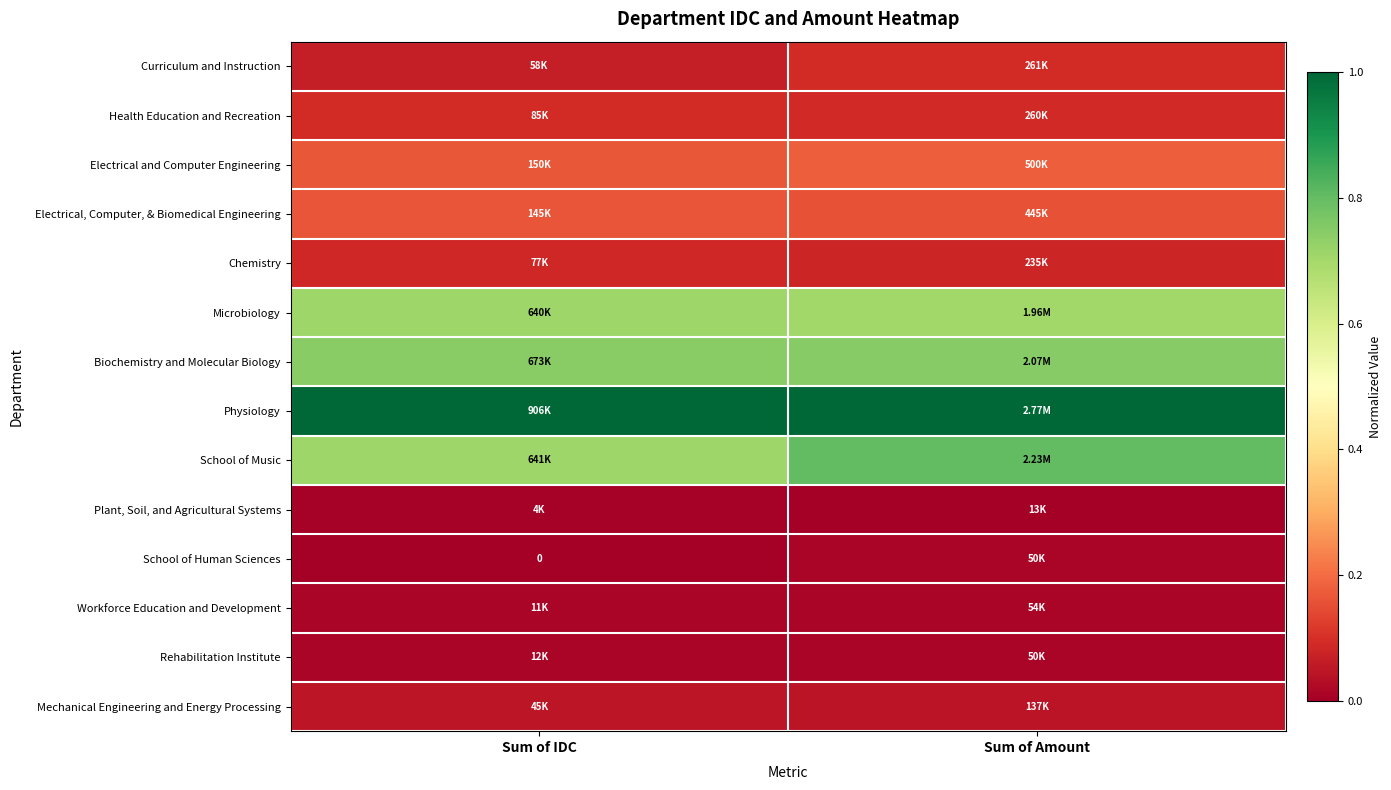

What is the highest value of the Physiology series?

1.0